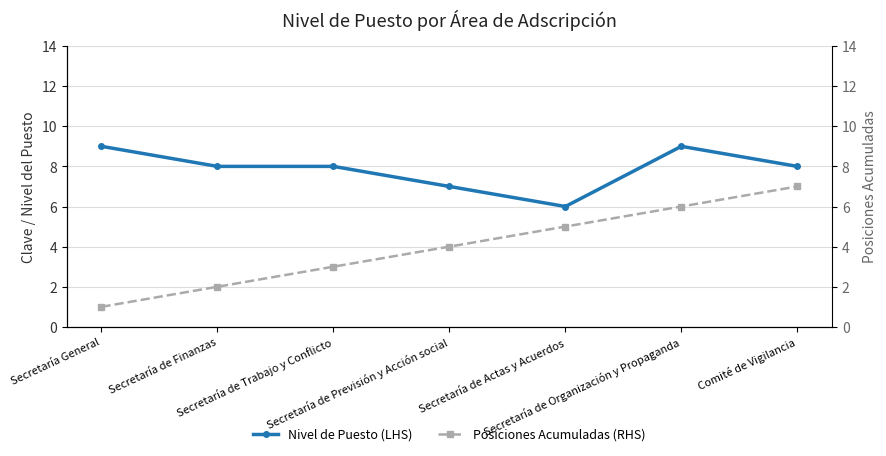

What is the average value of the Nivel de Puesto (LHS) series?

8